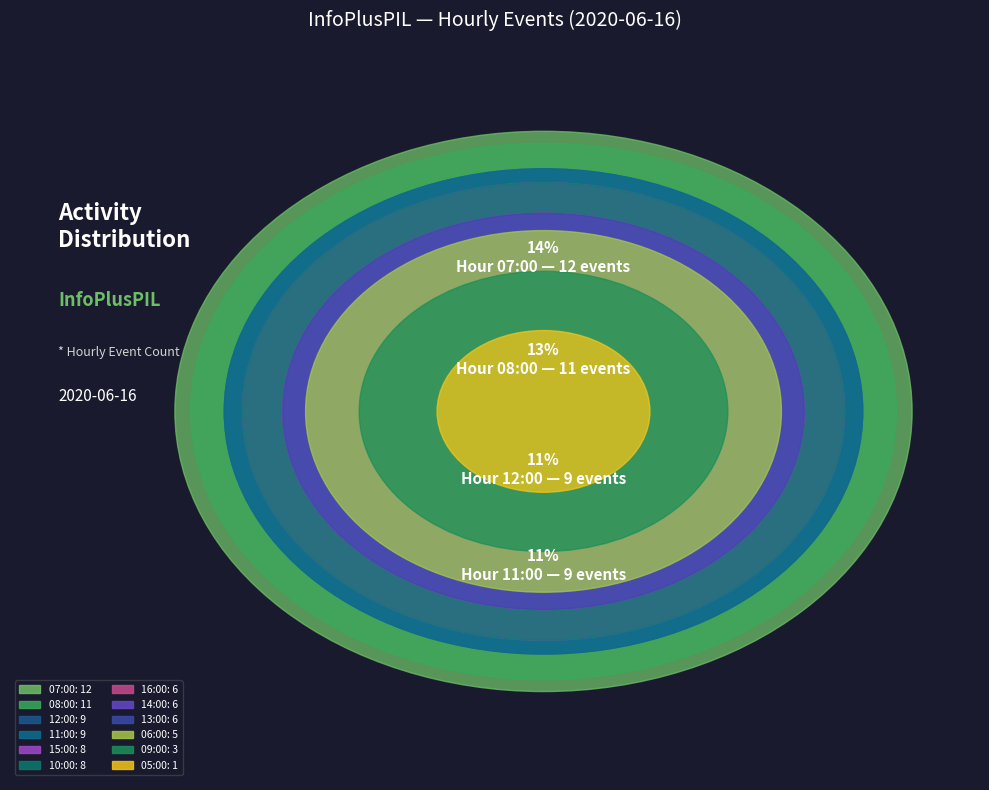

What percentage is the 11:00 slice, to the nearest percent?

11%